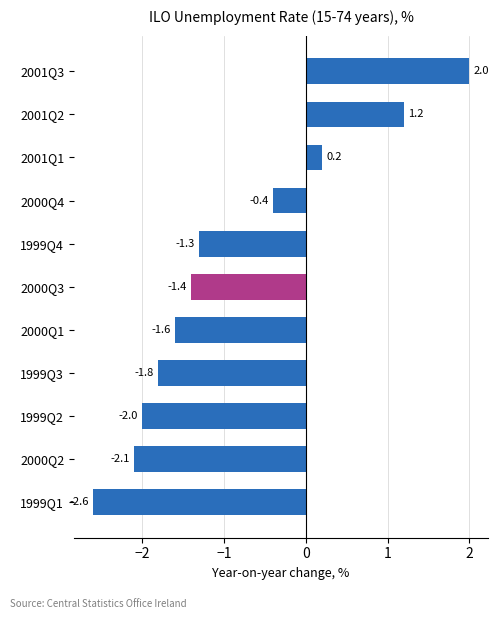

How many bars are there in total?

11